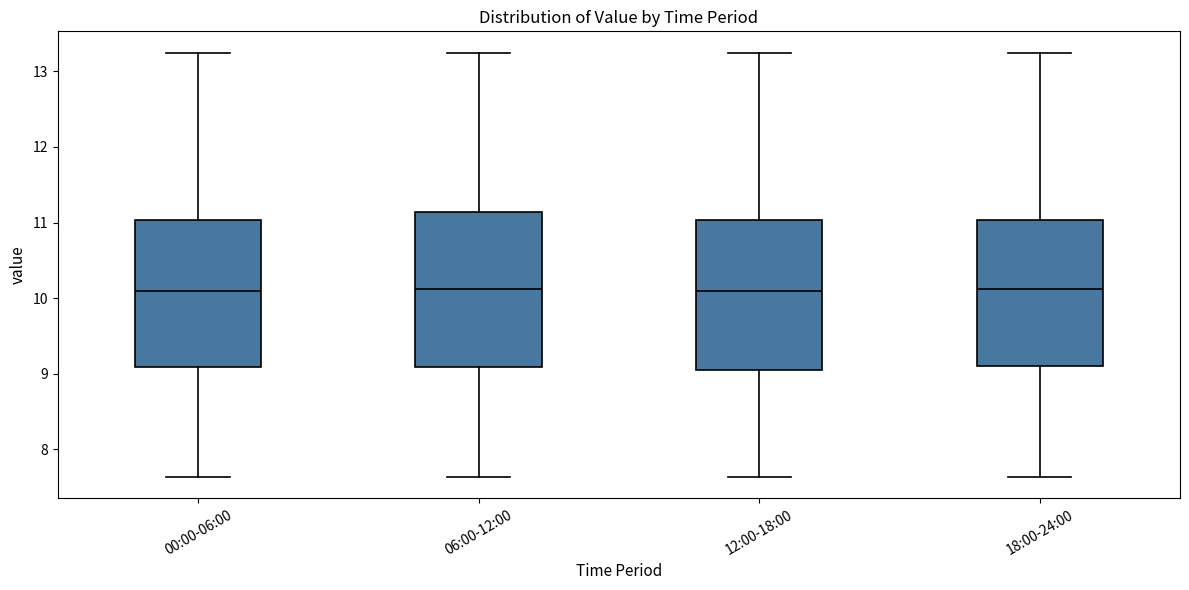

Where does the median line of the box for 00:00-06:00 sit on the y-axis? The values are not printed on the chart, so give them approximately, as read against the axis.

10.1